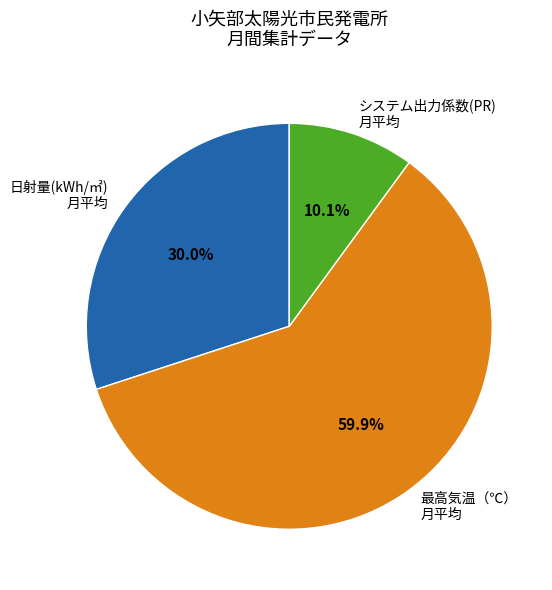

Which has a higher value, 最高気温（℃） 月平均 or システム出力係数(PR) 月平均?

最高気温（℃） 月平均